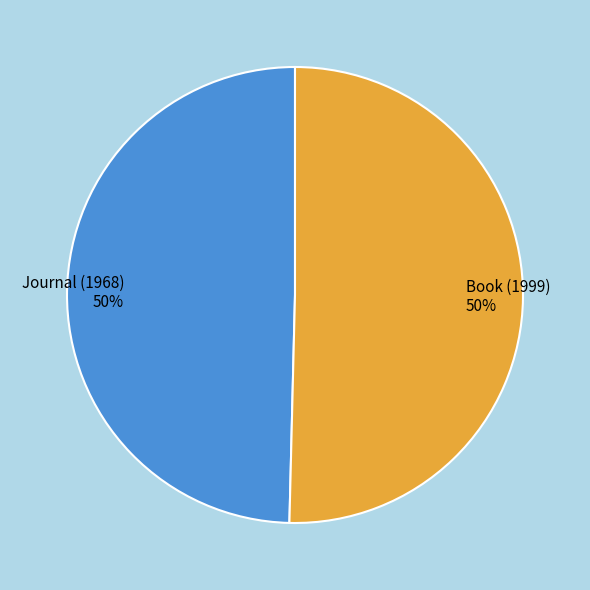

How many slices are in this pie chart?

2